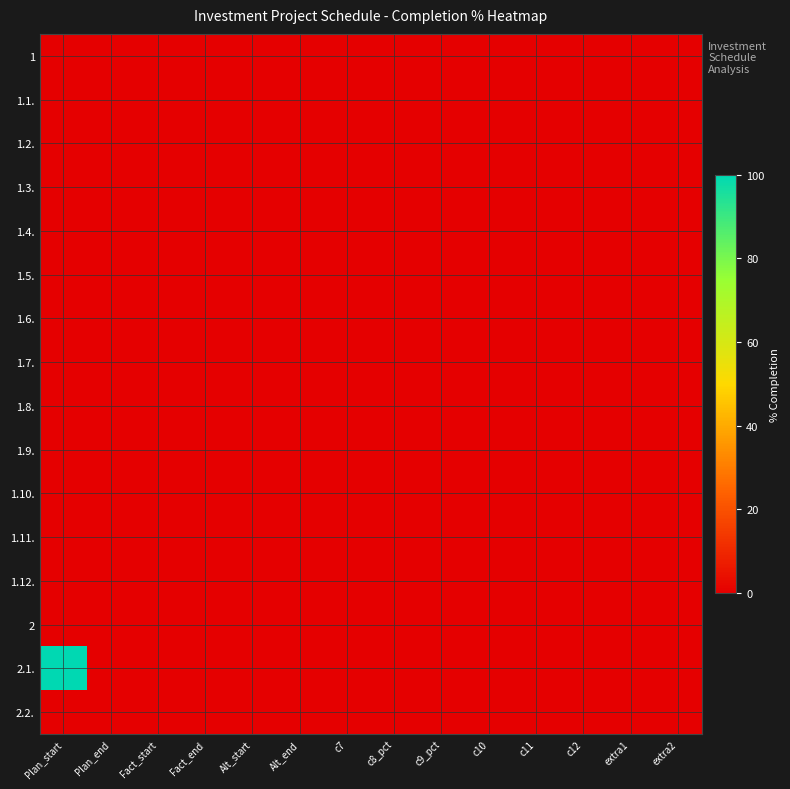

Reading left to right, what are all the values shown in this chart?

1: Plan_start=0	Plan_end=0	Fact_start=0	Fact_end=0	Alt_start=0	Alt_end=0	c7=0	c8_pct=0	c9_pct=0	c10=0	c11=0	c12=0	extra1=0	extra2=0
1.1.: Plan_start=0	Plan_end=0	Fact_start=0	Fact_end=0	Alt_start=0	Alt_end=0	c7=0	c8_pct=0	c9_pct=0	c10=0	c11=0	c12=0	extra1=0	extra2=0
1.2.: Plan_start=0	Plan_end=0	Fact_start=0	Fact_end=0	Alt_start=0	Alt_end=0	c7=0	c8_pct=0	c9_pct=0	c10=0	c11=0	c12=0	extra1=0	extra2=0
1.3.: Plan_start=0	Plan_end=0	Fact_start=0	Fact_end=0	Alt_start=0	Alt_end=0	c7=0	c8_pct=0	c9_pct=0	c10=0	c11=0	c12=0	extra1=0	extra2=0
1.4.: Plan_start=0	Plan_end=0	Fact_start=0	Fact_end=0	Alt_start=0	Alt_end=0	c7=0	c8_pct=0	c9_pct=0	c10=0	c11=0	c12=0	extra1=0	extra2=0
1.5.: Plan_start=0	Plan_end=0	Fact_start=0	Fact_end=0	Alt_start=0	Alt_end=0	c7=0	c8_pct=0	c9_pct=0	c10=0	c11=0	c12=0	extra1=0	extra2=0
1.6.: Plan_start=0	Plan_end=0	Fact_start=0	Fact_end=0	Alt_start=0	Alt_end=0	c7=0	c8_pct=0	c9_pct=0	c10=0	c11=0	c12=0	extra1=0	extra2=0
1.7.: Plan_start=0	Plan_end=0	Fact_start=0	Fact_end=0	Alt_start=0	Alt_end=0	c7=0	c8_pct=0	c9_pct=0	c10=0	c11=0	c12=0	extra1=0	extra2=0
1.8.: Plan_start=0	Plan_end=0	Fact_start=0	Fact_end=0	Alt_start=0	Alt_end=0	c7=0	c8_pct=0	c9_pct=0	c10=0	c11=0	c12=0	extra1=0	extra2=0
1.9.: Plan_start=0	Plan_end=0	Fact_start=0	Fact_end=0	Alt_start=0	Alt_end=0	c7=0	c8_pct=0	c9_pct=0	c10=0	c11=0	c12=0	extra1=0	extra2=0
1.10.: Plan_start=0	Plan_end=0	Fact_start=0	Fact_end=0	Alt_start=0	Alt_end=0	c7=0	c8_pct=0	c9_pct=0	c10=0	c11=0	c12=0	extra1=0	extra2=0
1.11.: Plan_start=0	Plan_end=0	Fact_start=0	Fact_end=0	Alt_start=0	Alt_end=0	c7=0	c8_pct=0	c9_pct=0	c10=0	c11=0	c12=0	extra1=0	extra2=0
1.12.: Plan_start=0	Plan_end=0	Fact_start=0	Fact_end=0	Alt_start=0	Alt_end=0	c7=0	c8_pct=0	c9_pct=0	c10=0	c11=0	c12=0	extra1=0	extra2=0
2: Plan_start=0	Plan_end=0	Fact_start=0	Fact_end=0	Alt_start=0	Alt_end=0	c7=0	c8_pct=0	c9_pct=0	c10=0	c11=0	c12=0	extra1=0	extra2=0
2.1.: Plan_start=100	Plan_end=0	Fact_start=0	Fact_end=0	Alt_start=0	Alt_end=0	c7=0	c8_pct=0	c9_pct=0	c10=0	c11=0	c12=0	extra1=0	extra2=0
2.2.: Plan_start=0	Plan_end=0	Fact_start=0	Fact_end=0	Alt_start=0	Alt_end=0	c7=0	c8_pct=0	c9_pct=0	c10=0	c11=0	c12=0	extra1=0	extra2=0